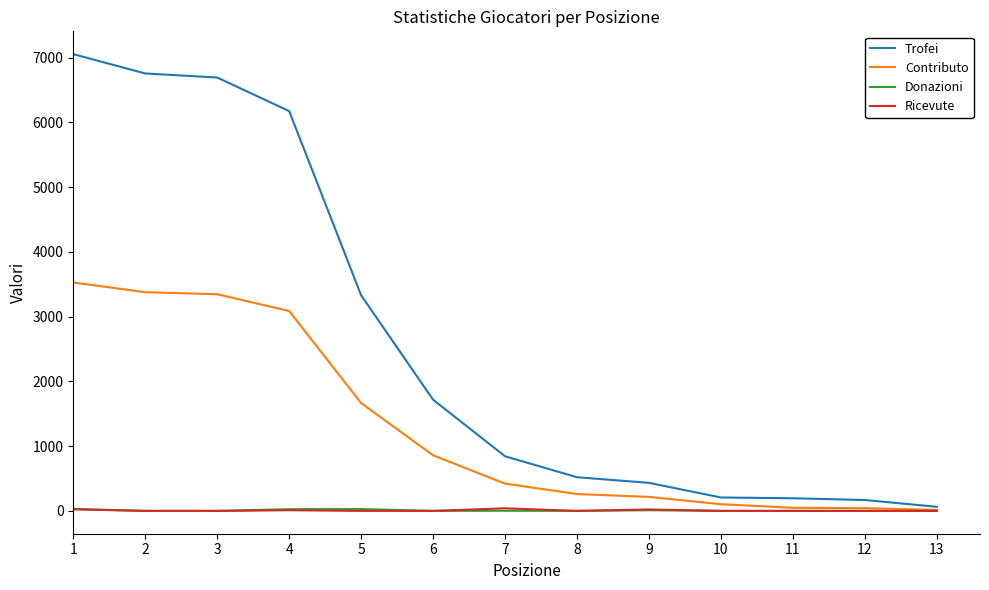

Which series has the widest spread of values?

Trofei